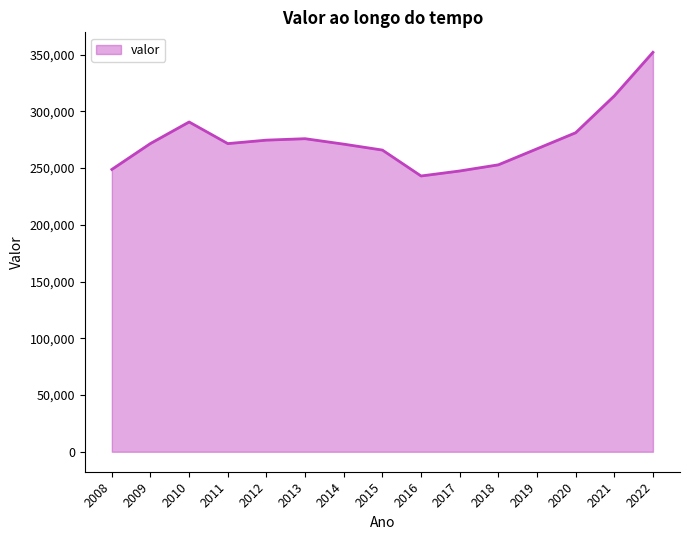

Is it true that the value at 2017 is 247451?

True